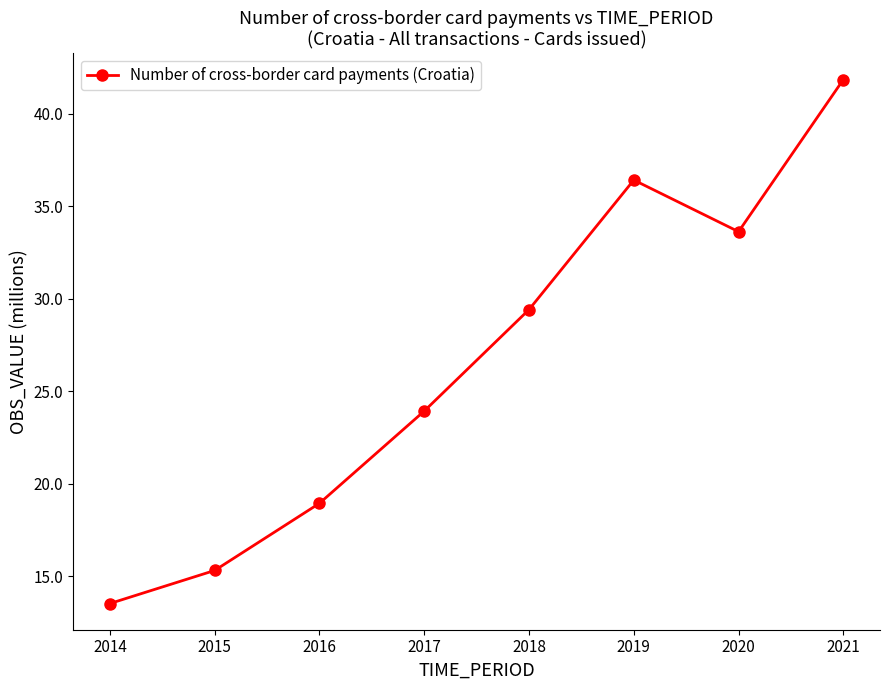

Which label corresponds to the largest value in the chart?

2021